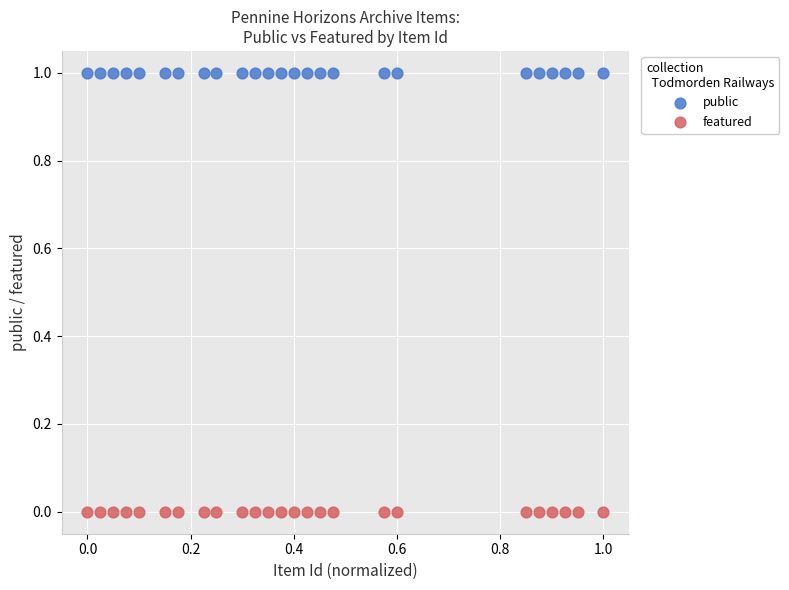

Which series reaches the maximum Y coordinate?

public